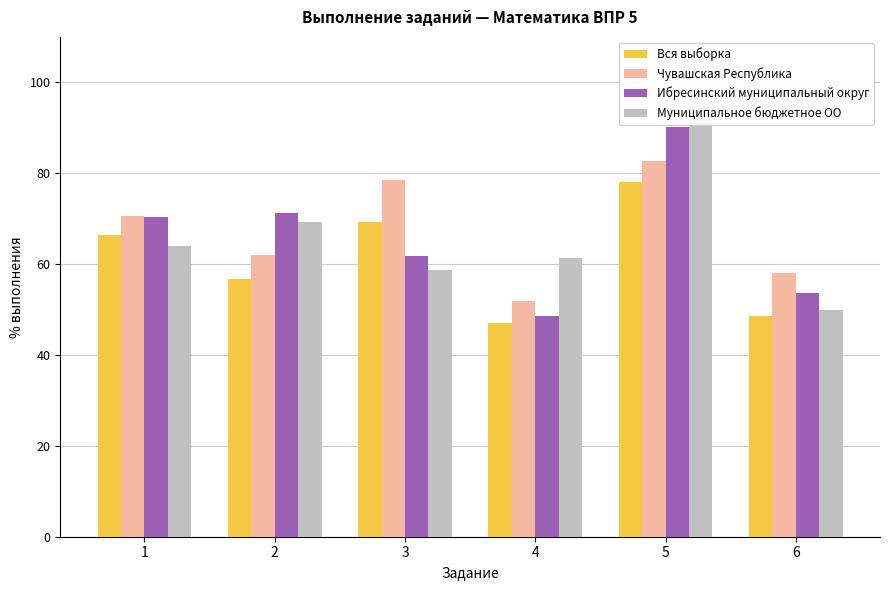

Rank the series by their maximum value, from lowest to highest.

Вся выборка, Чувашская Республика, Ибресинский муниципальный округ, Муниципальное бюджетное ОО